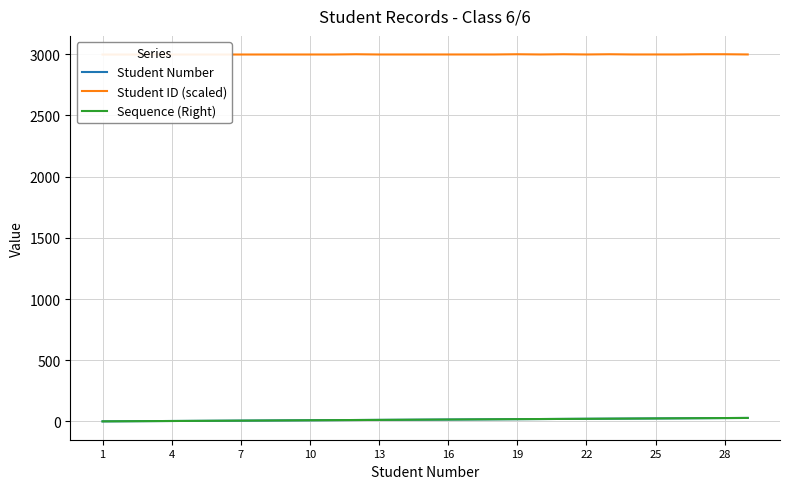

At which category is the sum across all series the highest?

28